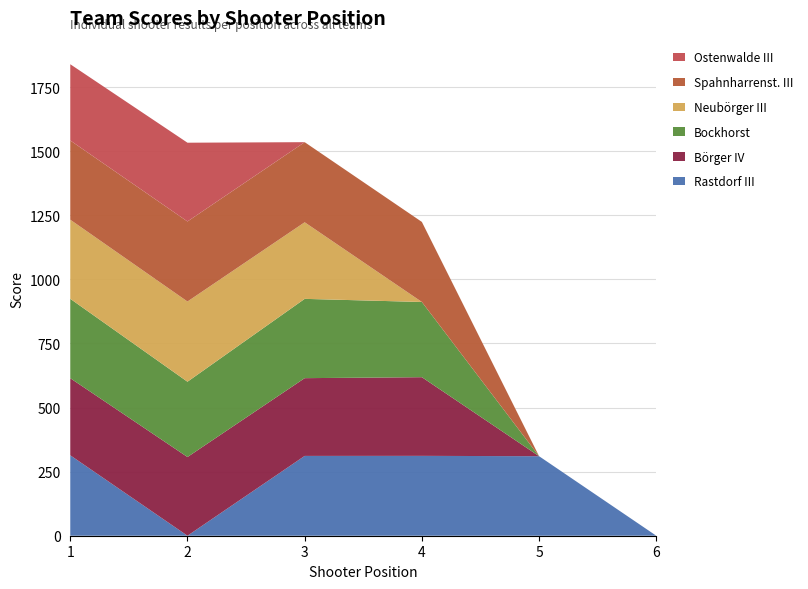

Reading left to right, extract all data points from this chart.

Rastdorf III: 313.7	0.0	311.3	311.5	310.2	0.0
Börger IV: 300.7	307.0	303.3	306.9	0.0	0.0
Bockhorst: 309.7	293.7	309.3	293.3	0.0	0.0
Neubörger III: 308.5	312.8	298.7	0.0	0.0	0.0
Spahnharrenst. III: 309.1	312.3	312.5	312.3	0.0	0.0
Ostenwalde III: 297.4	307.2	0.0	0.0	0.0	0.0